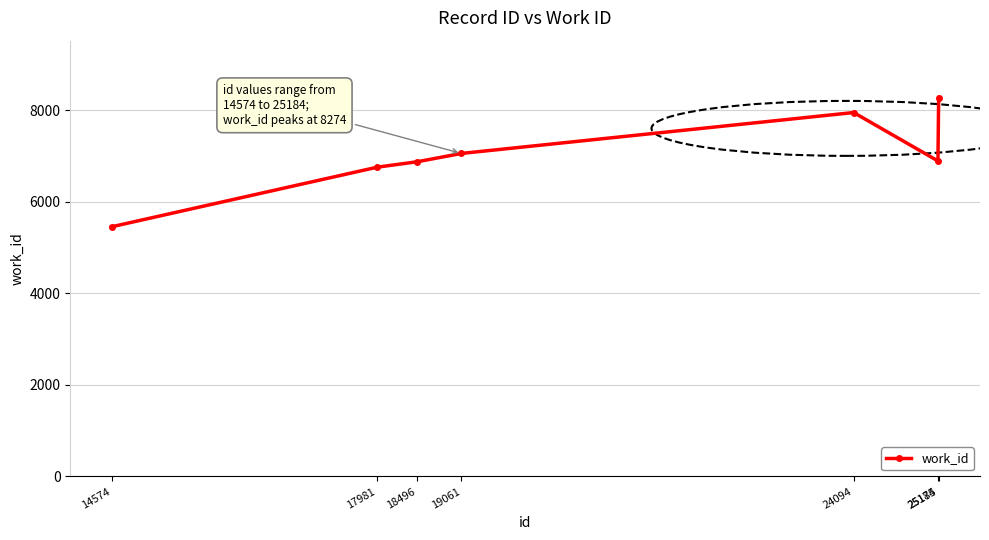

What is the ratio of the value at 19061 to the value at 24094?

0.9